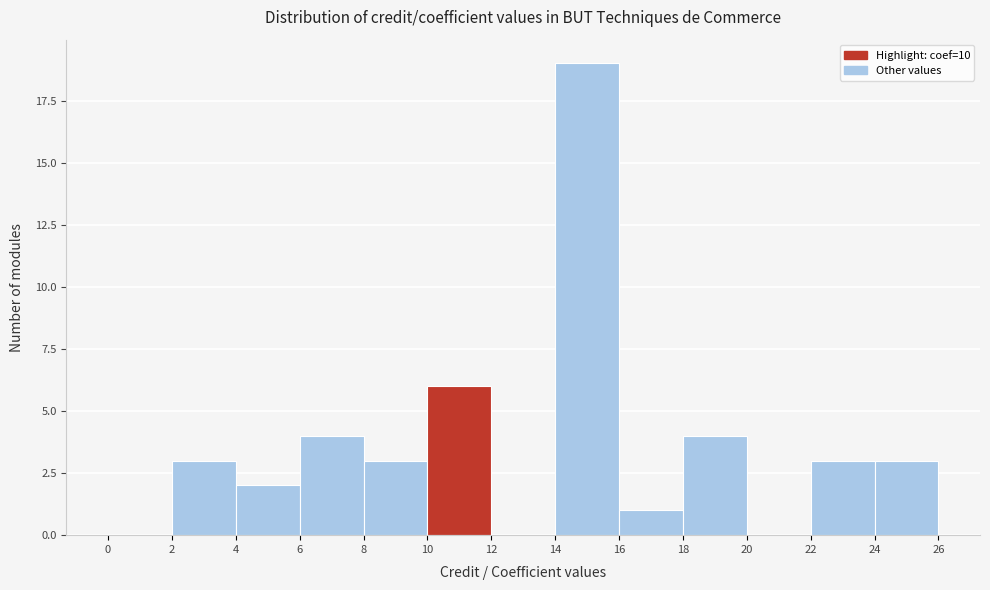

Reading left to right, list every bar in this chart as the range it spans on the x-axis followed by its height. The values are not printed on the chart, so give them approximately, as read against the axis.

0 to 2: 0
2 to 4: 3
4 to 6: 2
6 to 8: 4
8 to 10: 3
10 to 12: 6
12 to 14: 0
14 to 16: 19
16 to 18: 1
18 to 20: 4
20 to 22: 0
22 to 24: 3
24 to 26: 3